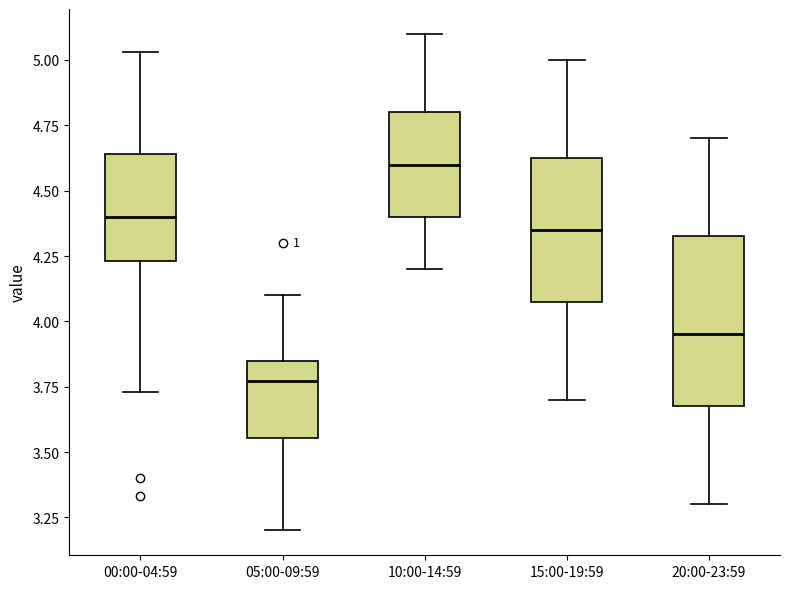

Which box has the highest median line?

10:00-14:59